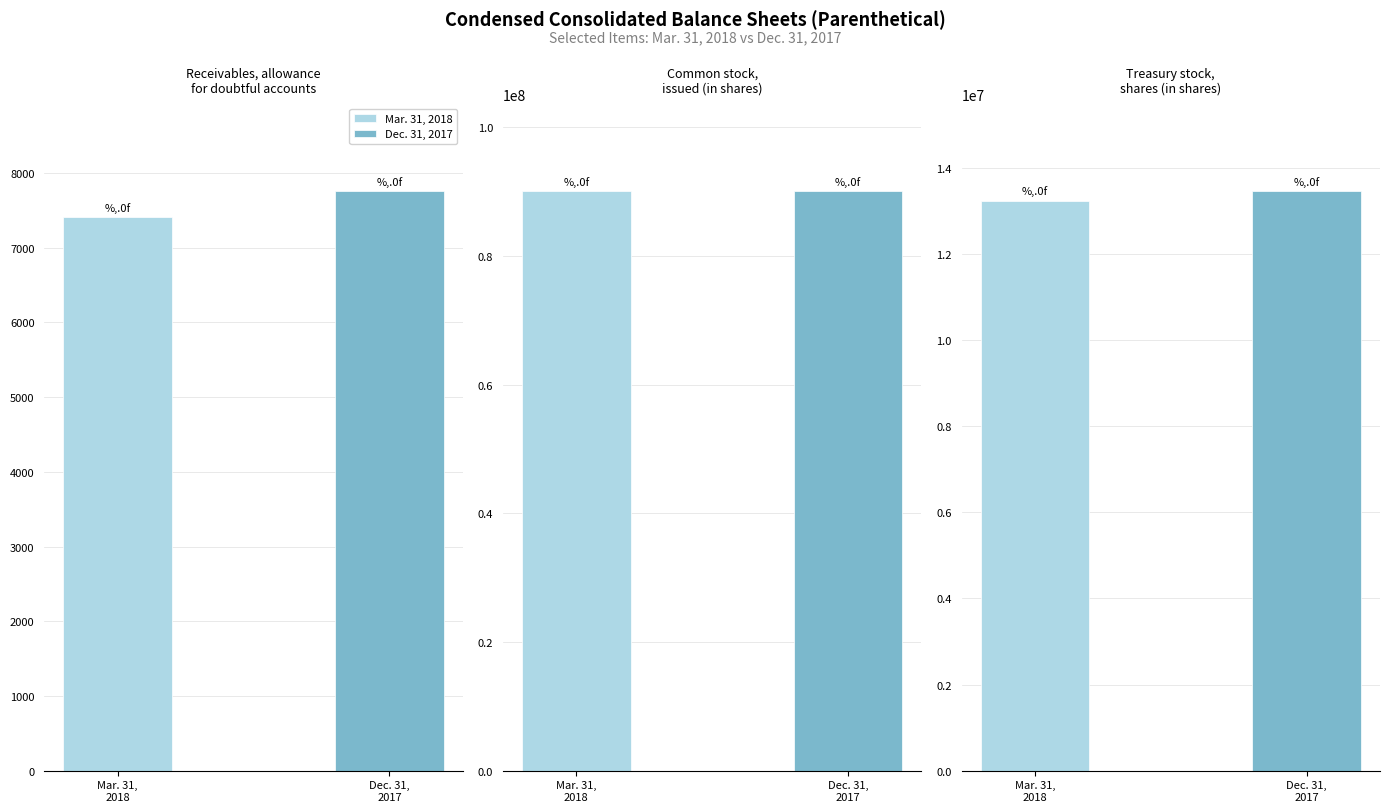

How many Dec. 31, 2017 values are between 7764 and 90162211?

3